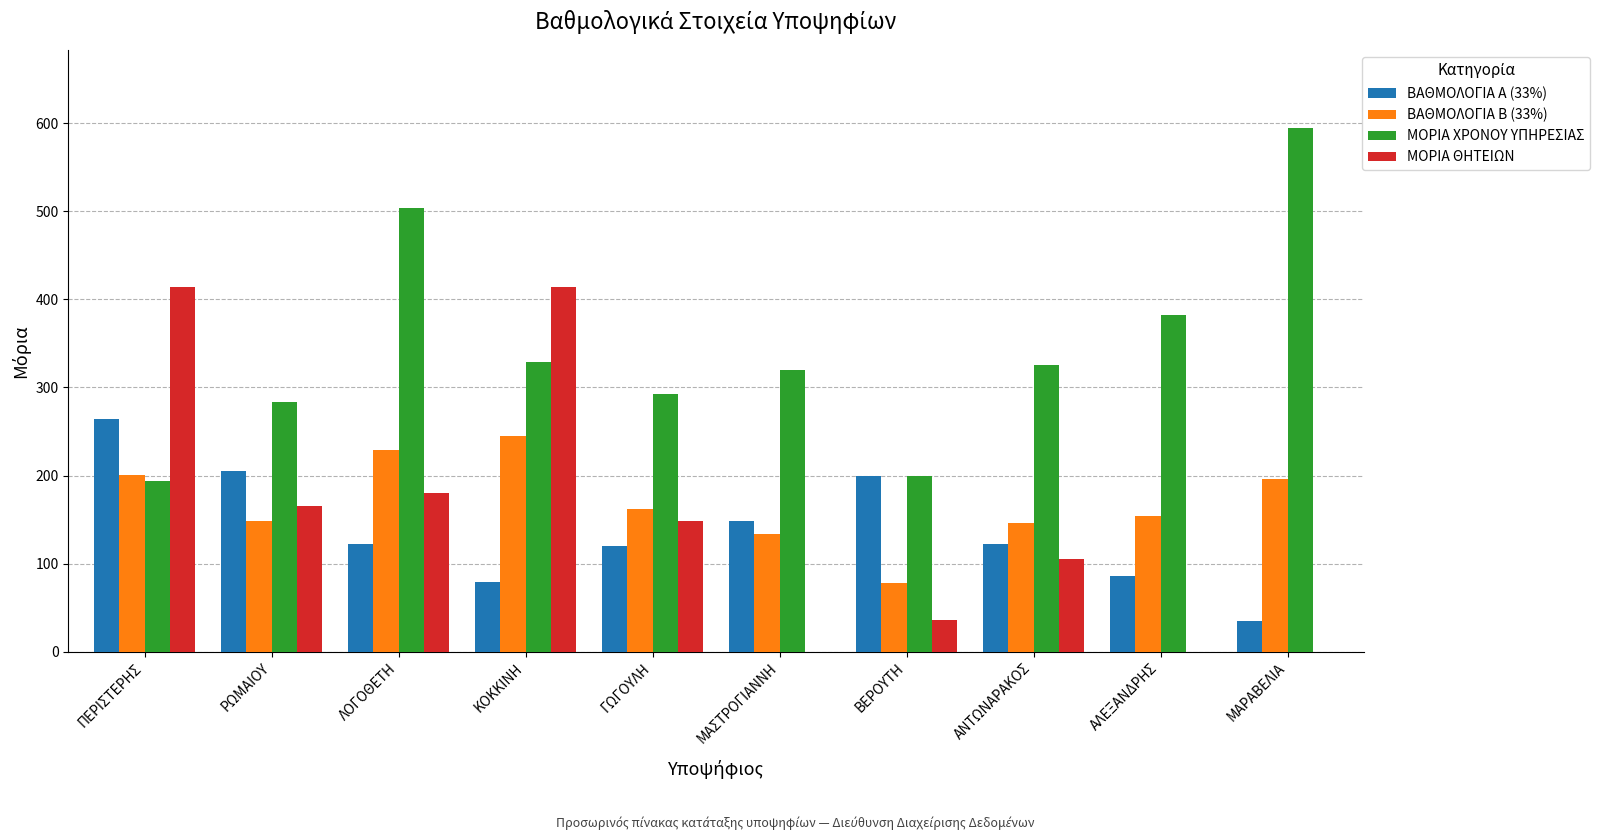

How many series are shown in this chart?

4